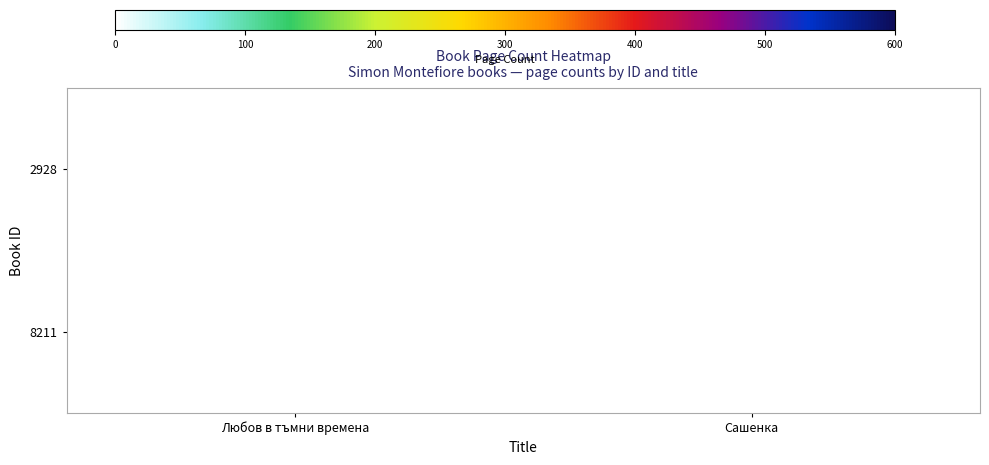

How many positive values does the 2928 series have?

1